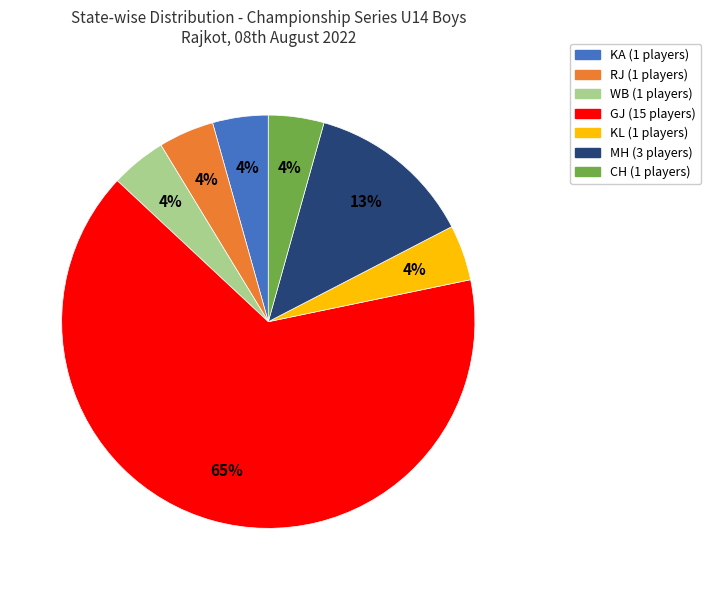

Count the number of slices in the pie.

7